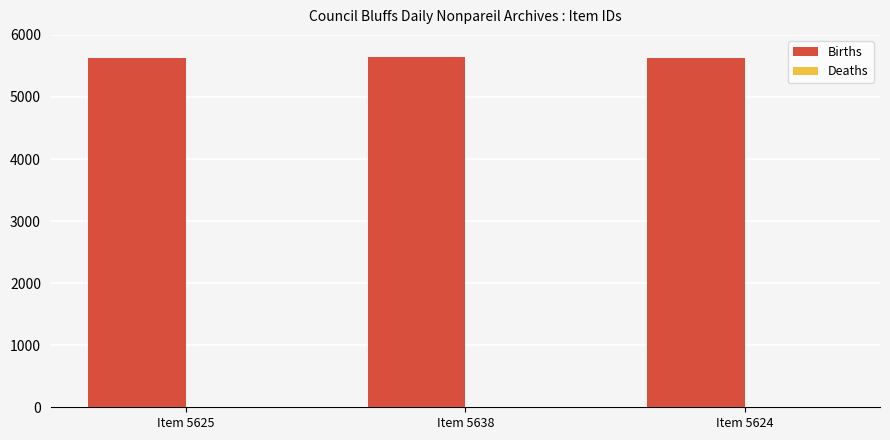

Are the bars grouped side by side (vs. stacked)?

No